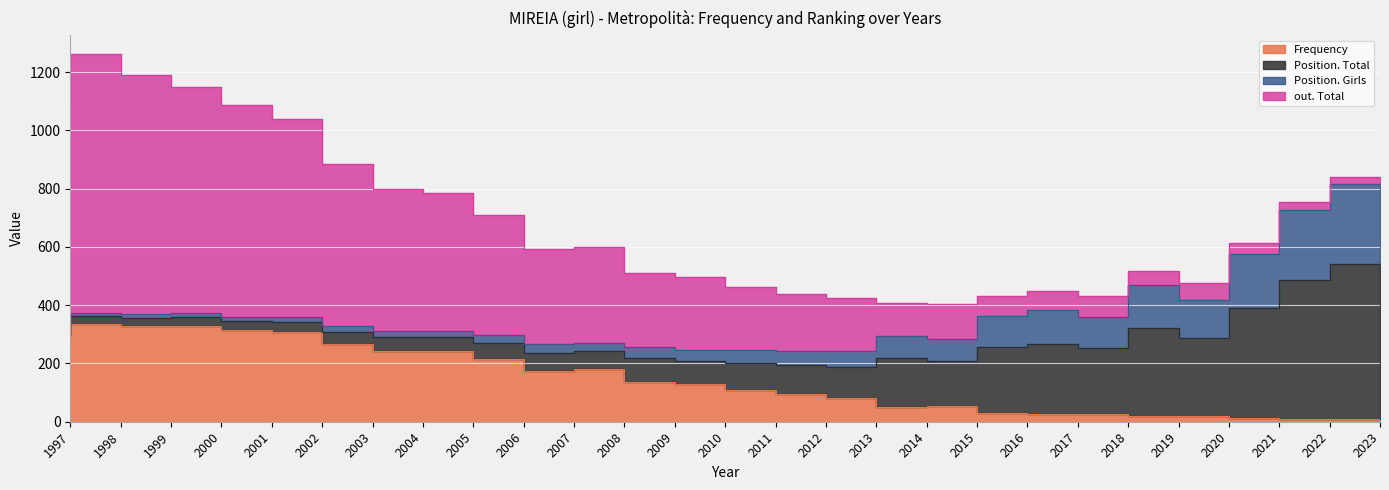

The value of Frequency at 2004 is 70. True or false?

False